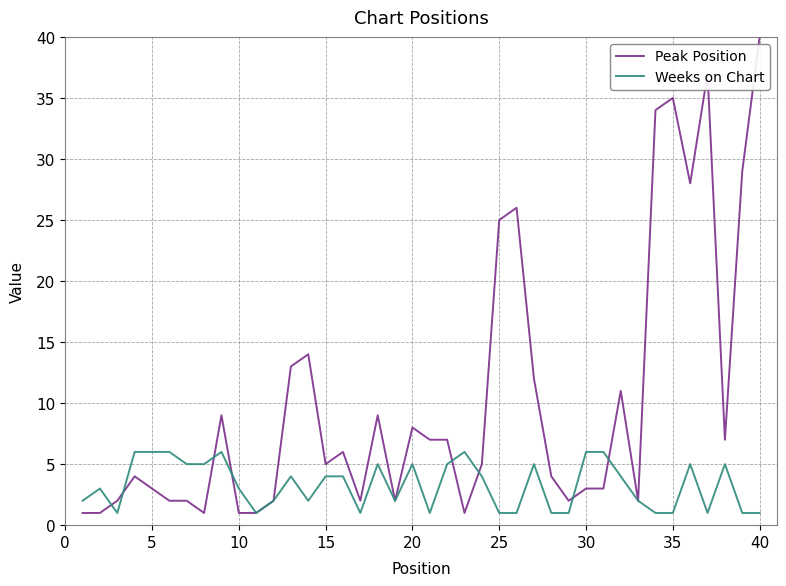

Which series has the largest total across all categories?

Peak Position